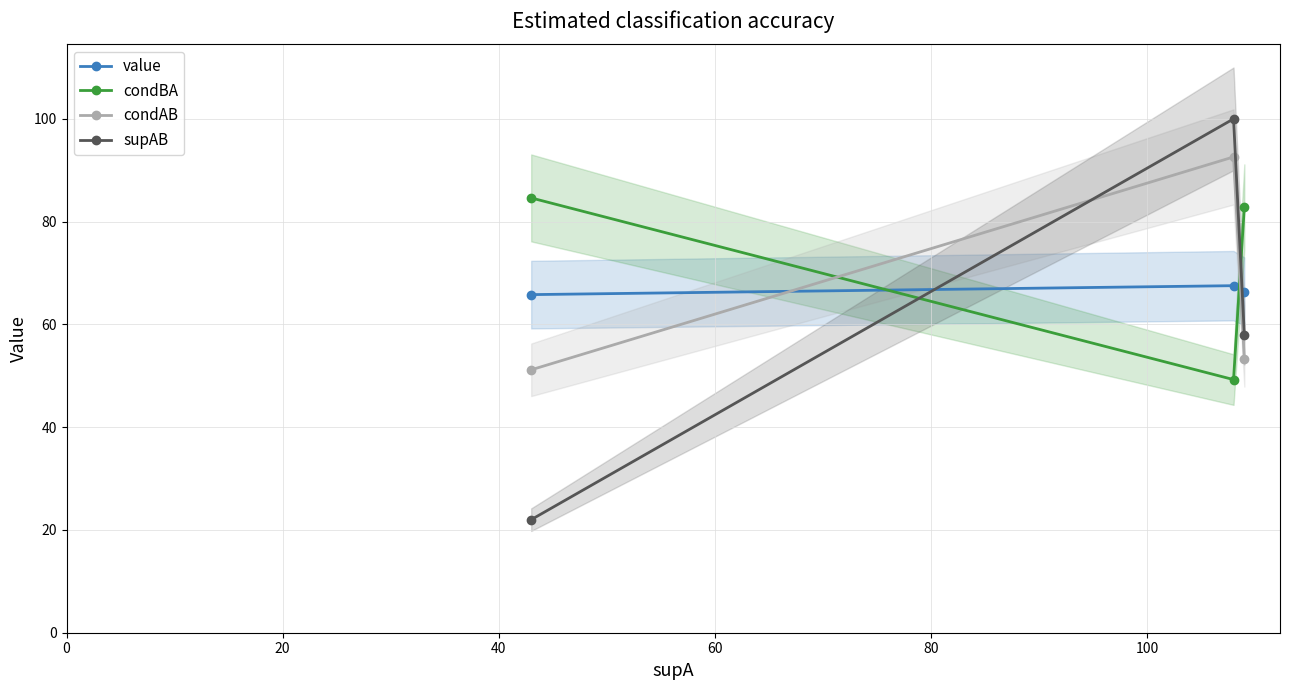

True or false: condAB has a value of 150.1 at 20.

False